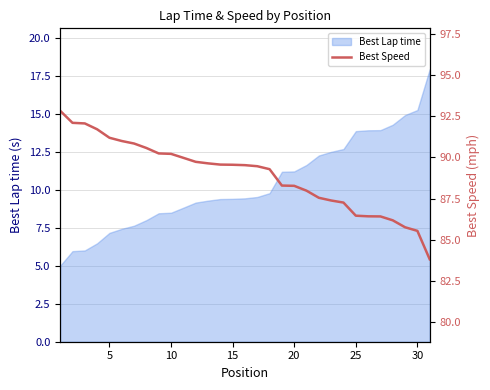

What is the highest value of the Best Lap time series?

17.9